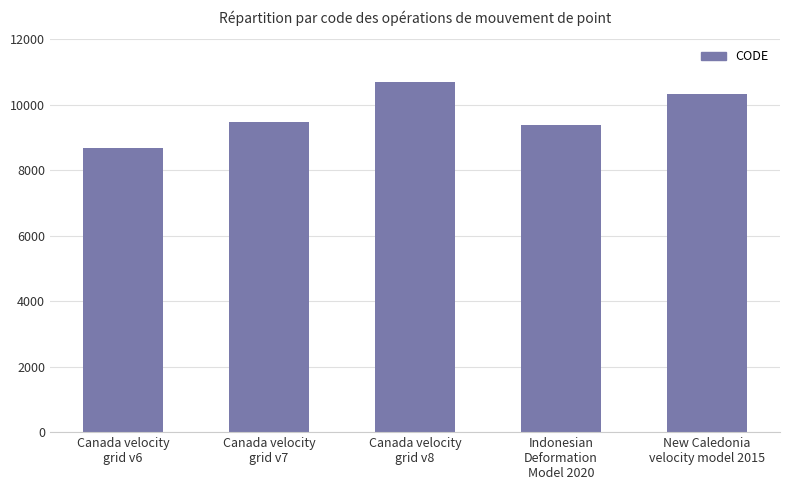

Read the value at Canada velocity
grid v6.

8676